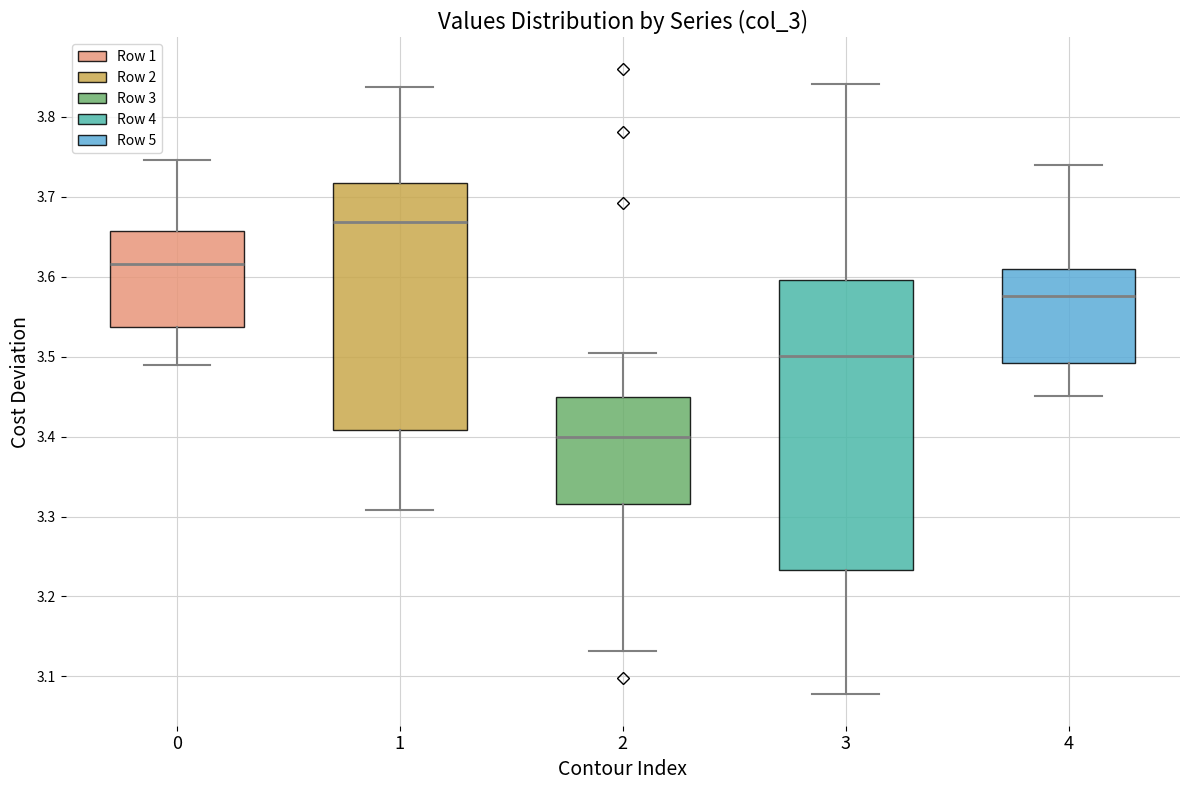

Reading left to right, read every box against the y-axis: the position of its median line, the range the box covers, and the ends of its whiskers. The values are not printed on the chart, so give them approximately, as read against the axis.

0: median 3.62, box 3.54 to 3.66, whiskers 3.49 to 3.75
1: median 3.67, box 3.41 to 3.72, whiskers 3.31 to 3.84
2: median 3.40, box 3.32 to 3.45, whiskers 3.13 to 3.50
3: median 3.50, box 3.23 to 3.60, whiskers 3.08 to 3.84
4: median 3.58, box 3.49 to 3.61, whiskers 3.45 to 3.74